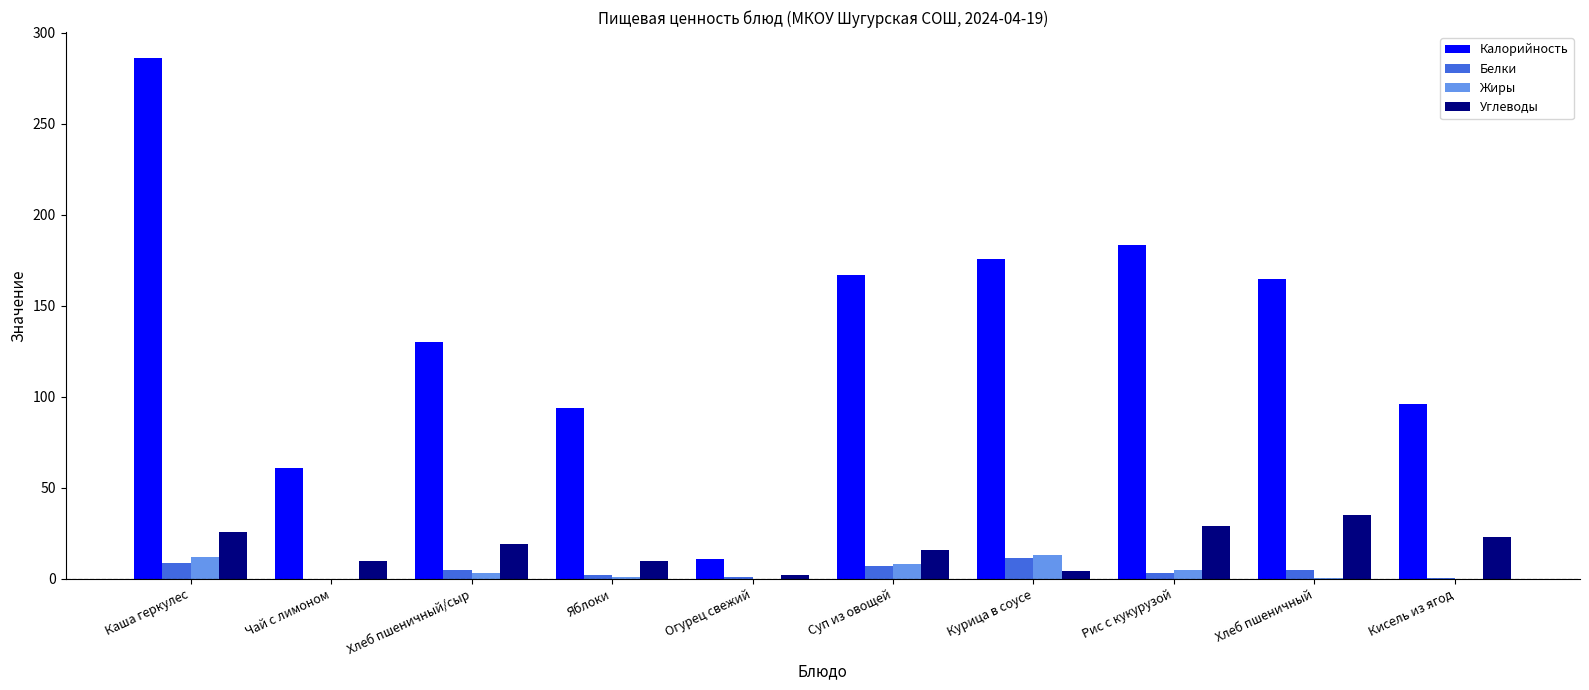

Is it true that Белки equals 7.0 at Суп из овощей?

True